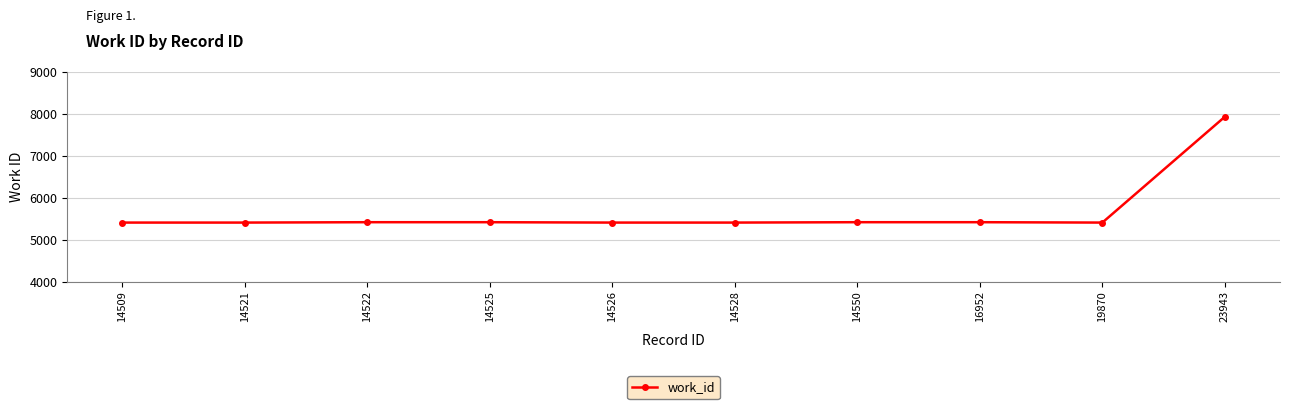

What is the maximum value shown in the chart?

7932